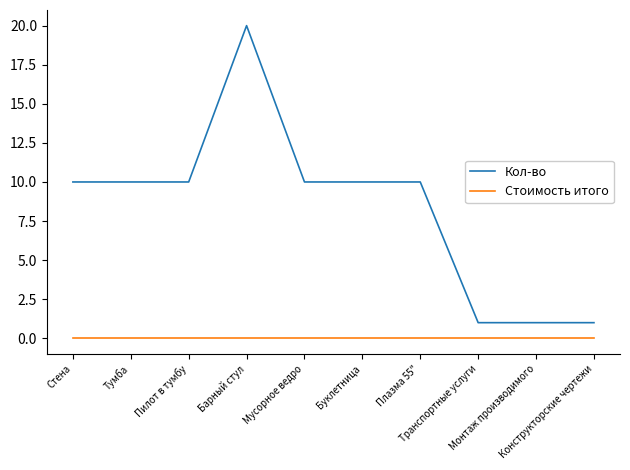

True or false: Стоимость итого and Кол-во cross at least once.

False